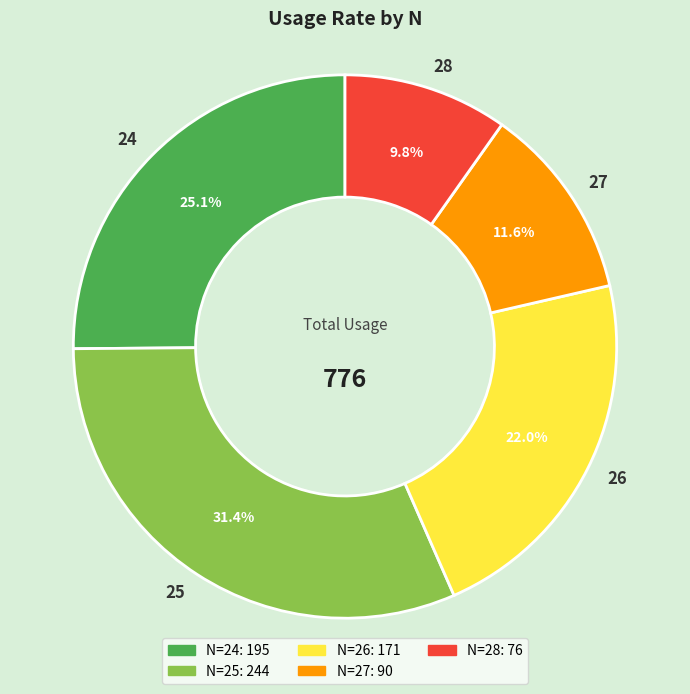

To the nearest percent, what is the combined percentage of 24 and 28?

35%